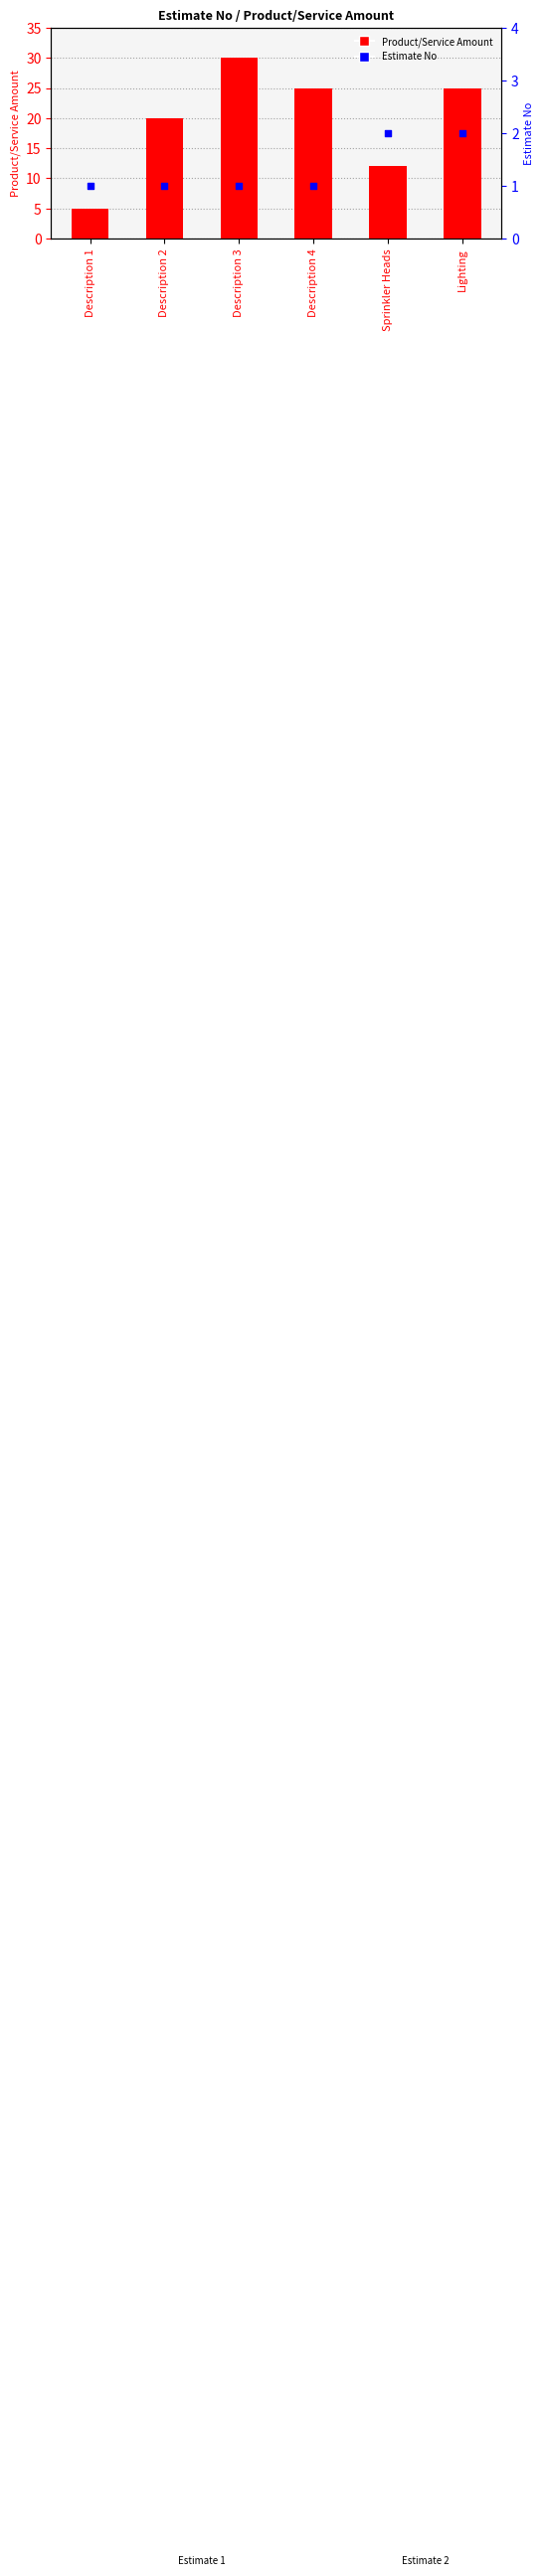

Which has a higher value, Description 2 or Lighting?

Lighting